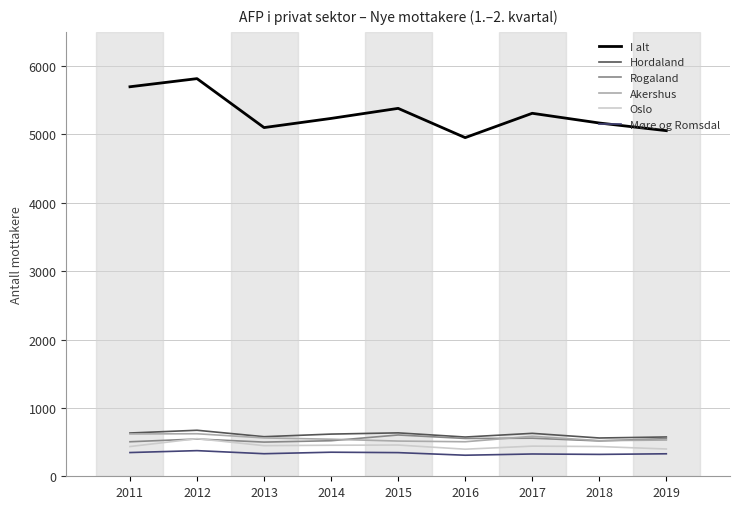

What is the total value across all series at 2018?

7520